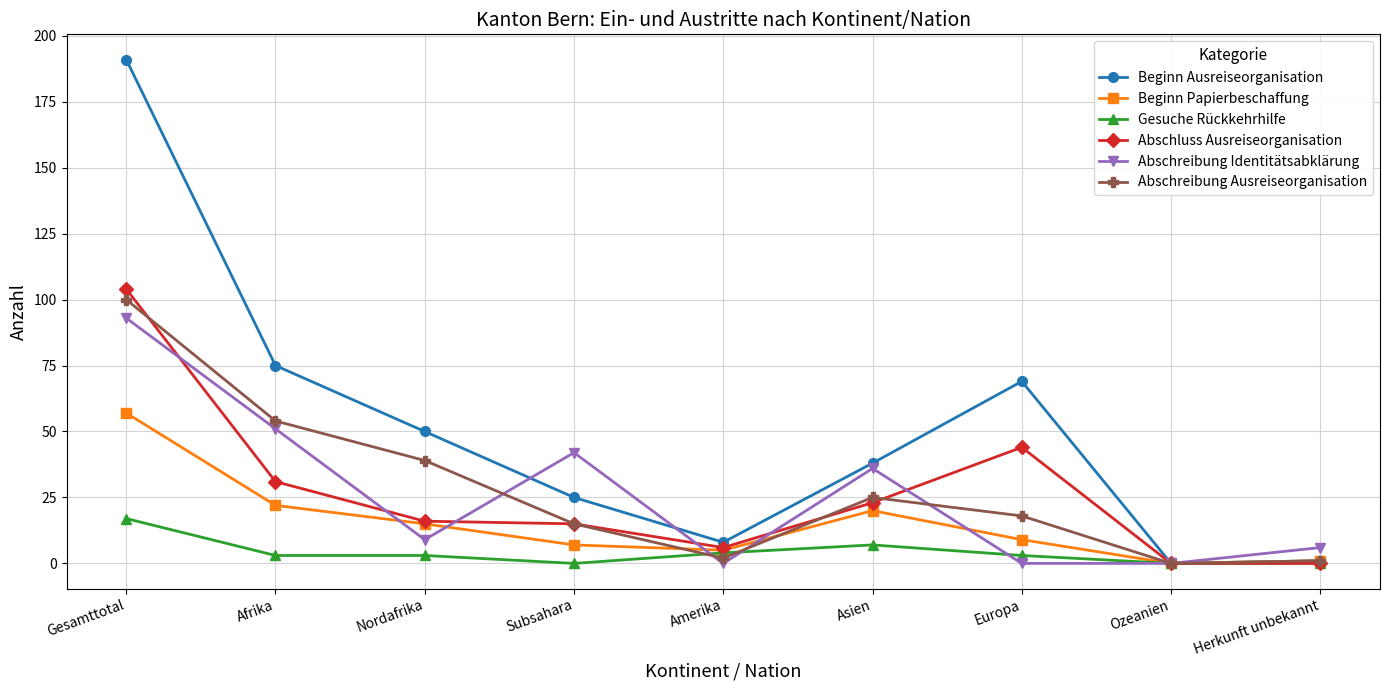

Is the value of Abschluss Ausreiseorganisation at Gesamttotal greater than the value of Beginn Papierbeschaffung at Herkunft unbekannt?

Yes